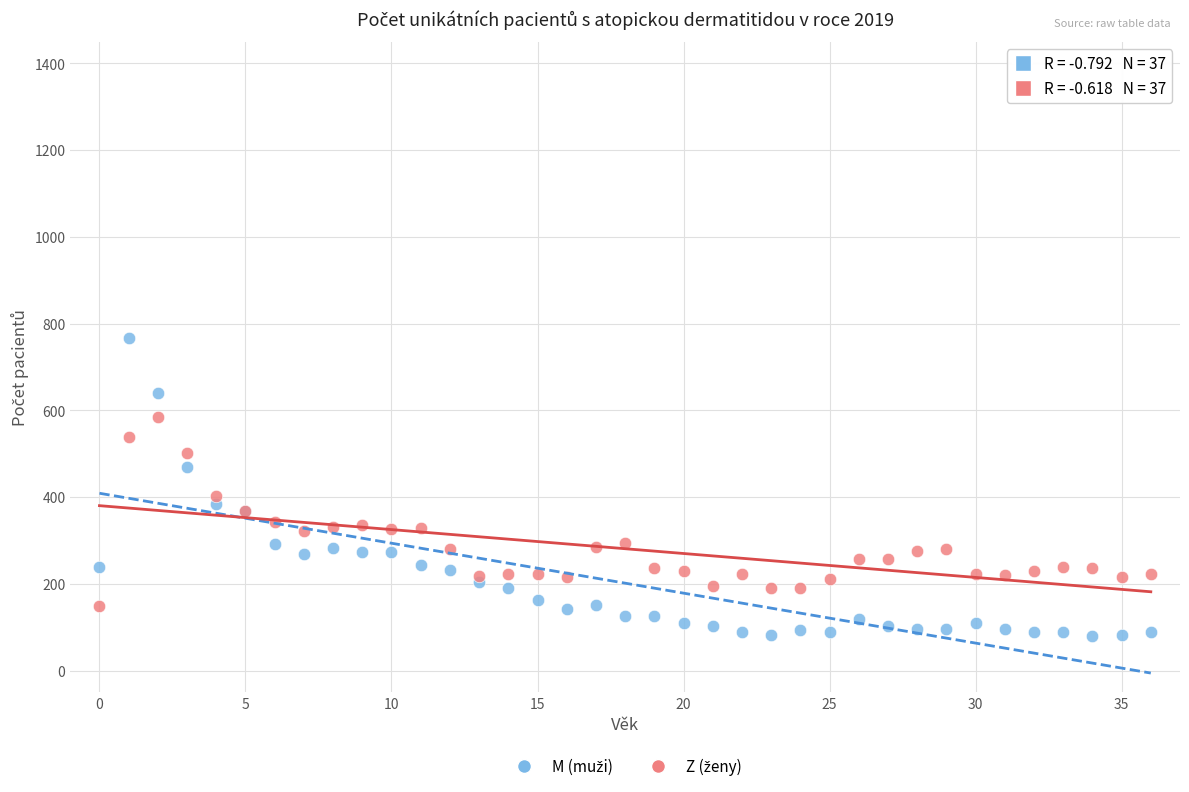

Across all series, what Y value is closest to 423?

402